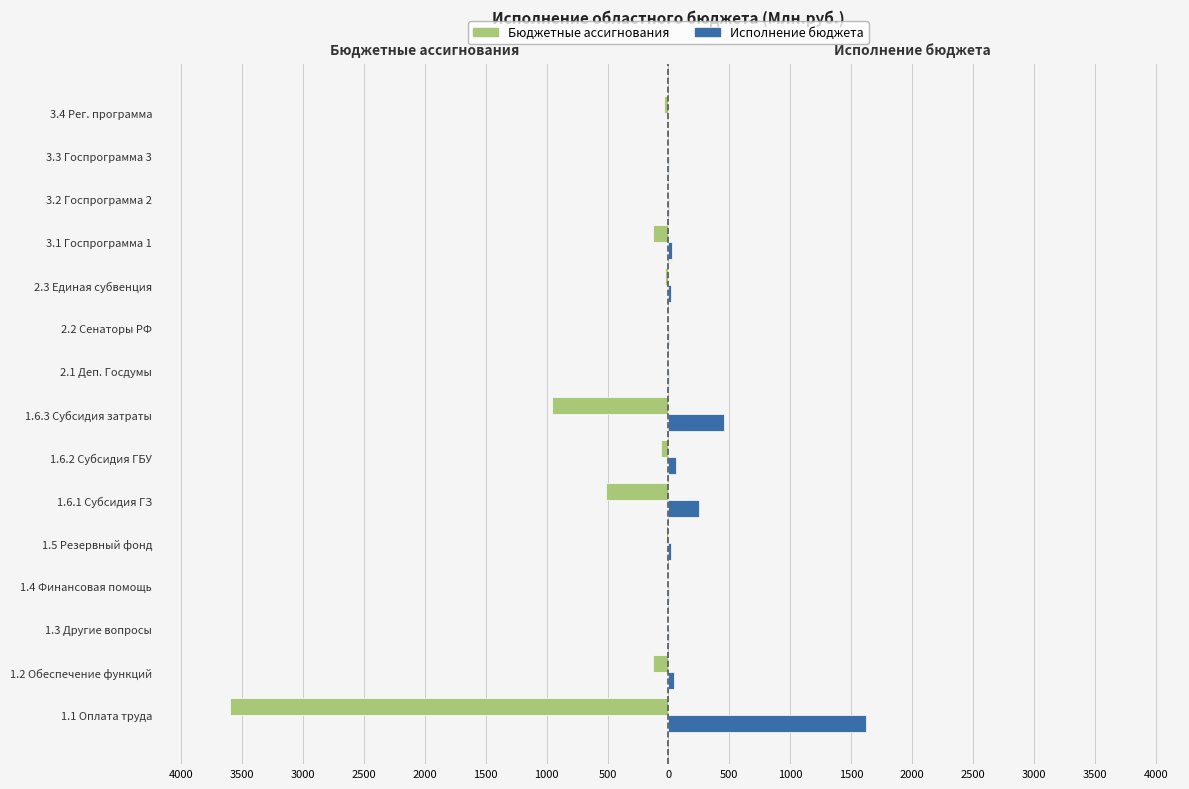

Reading left to right, extract all data points from this chart.

Бюджетные ассигнования: -3602.6	-129.3	-1.8	-2.4	-24.0	-510.0	-57.6	-957.6	-13.2	-4.1	-24.8	-124.8	-3.3	-2.0	-34.0
Исполнение бюджета: 1624.5	48.6	0.4	0.7	24.0	254.4	57.6	456.0	7.8	2.5	18.1	27.9	0.6	0.6	0.0